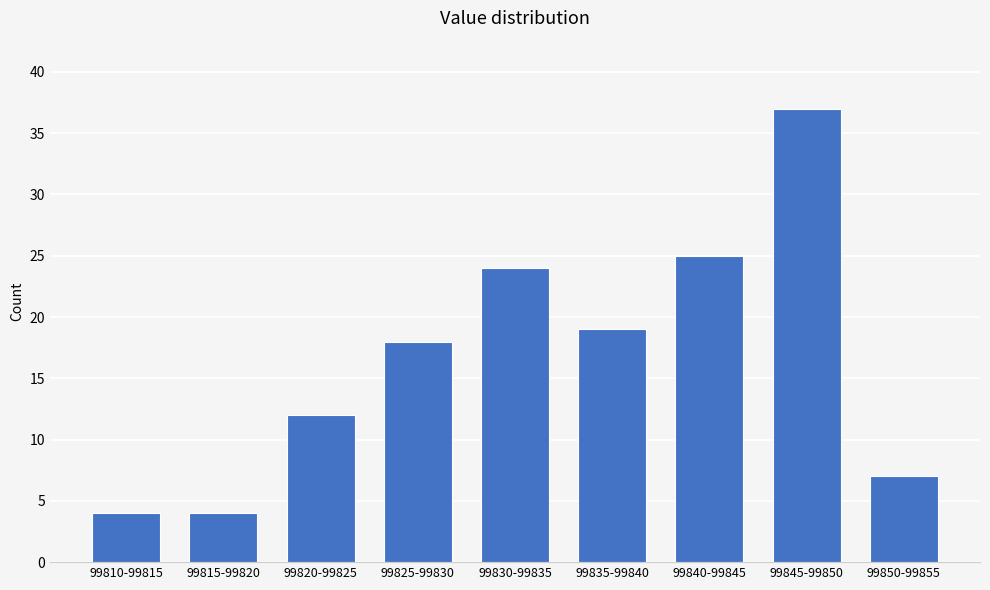

Reading left to right, list all the values displayed in this chart.

99810-99815=4	99815-99820=4	99820-99825=12	99825-99830=18	99830-99835=24	99835-99840=19	99840-99845=25	99845-99850=37	99850-99855=7